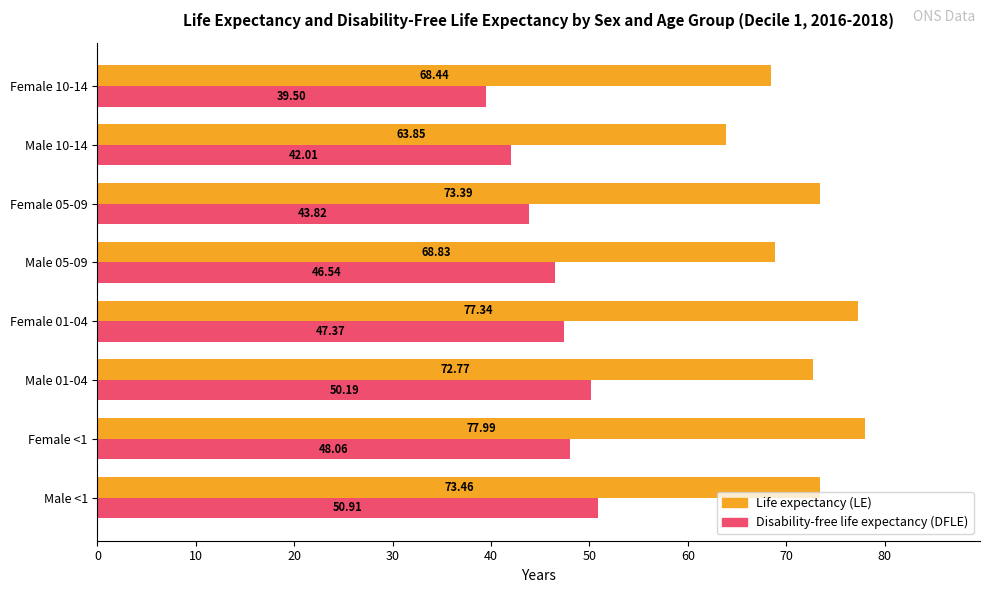

At which category is the sum across all series the highest?

Female <1